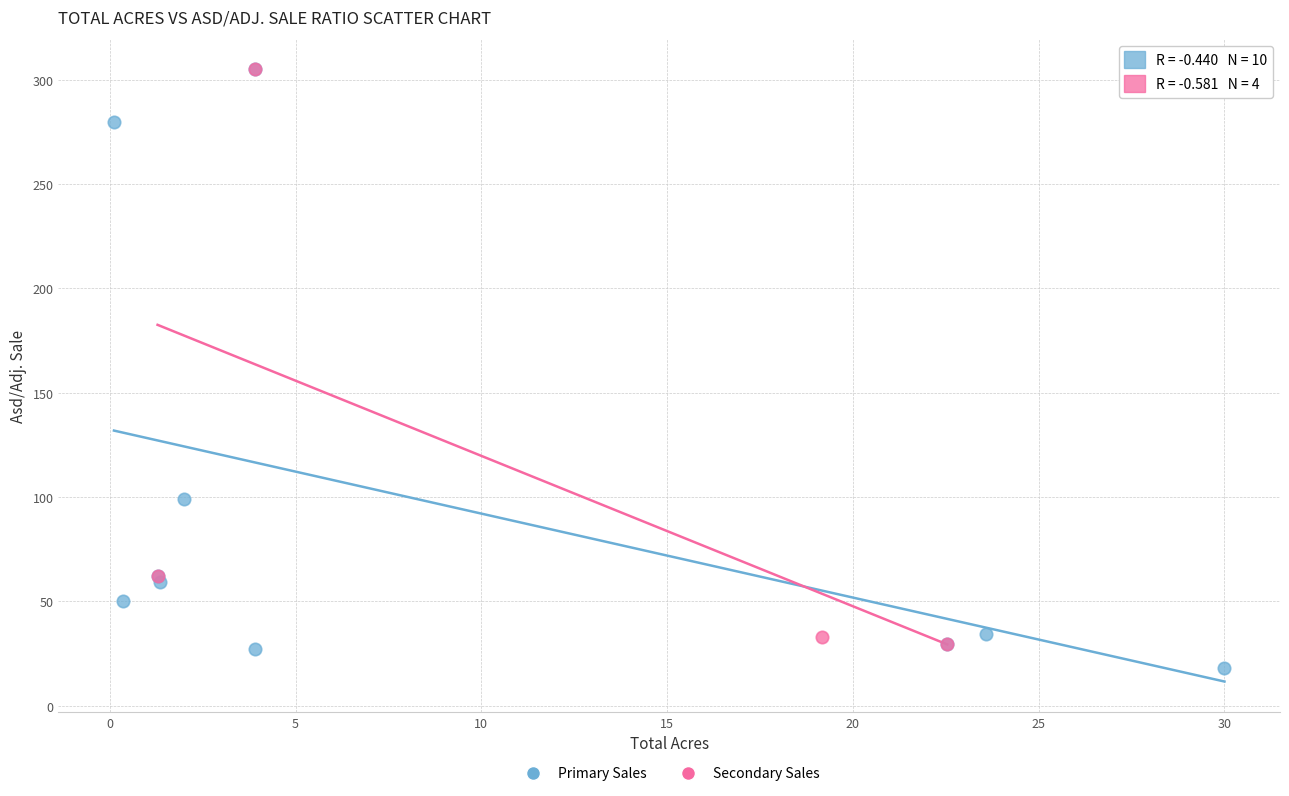

What are all the series names shown in the legend?

Primary Sales, Secondary Sales